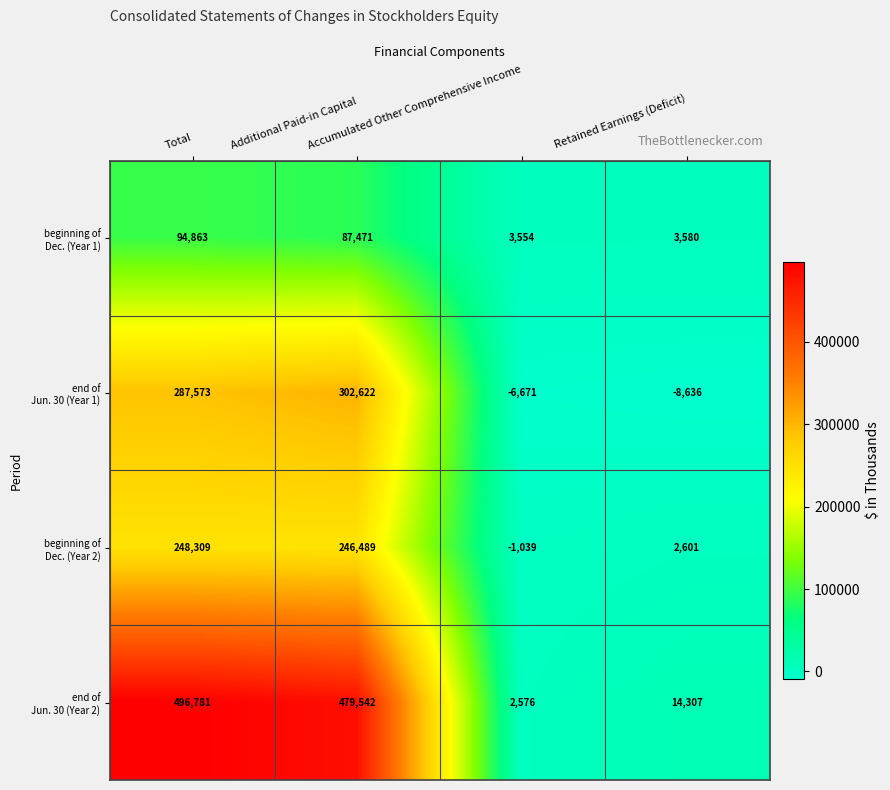

Count the number of categories in the chart.

4